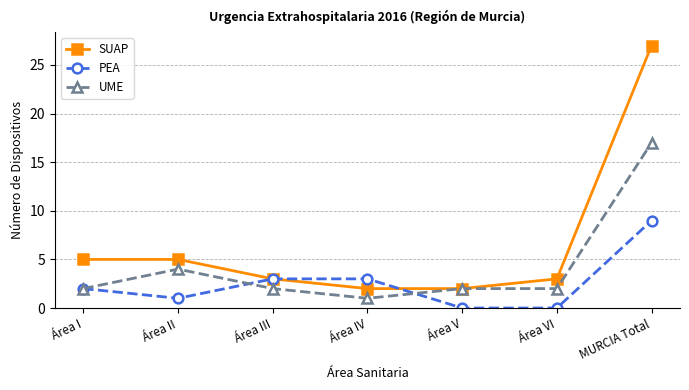

What are all the series names shown in the legend?

SUAP, PEA, UME